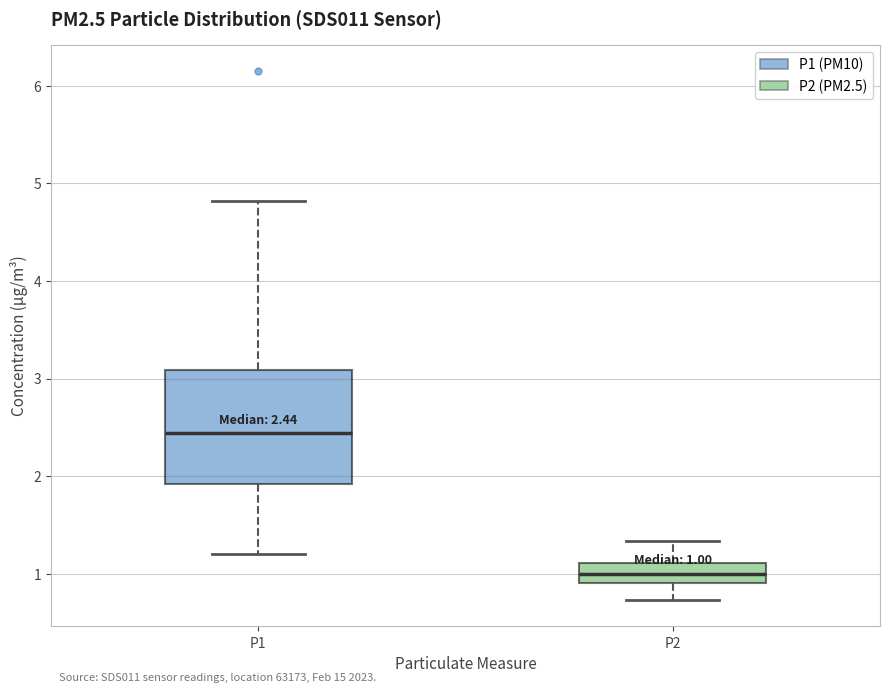

Comparing the boxes themselves (not the whiskers), which one is the tallest?

P1